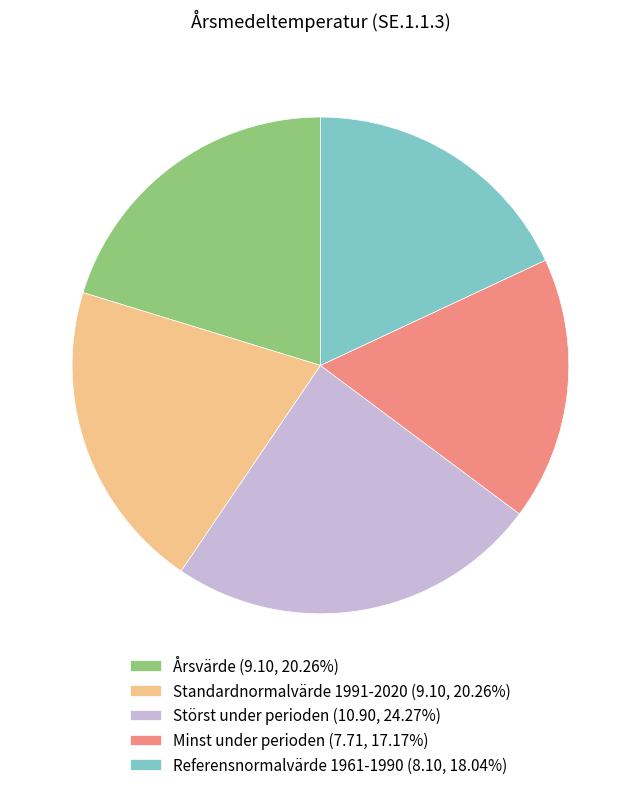

Is it true that Minst under perioden is 25% of the pie?

False